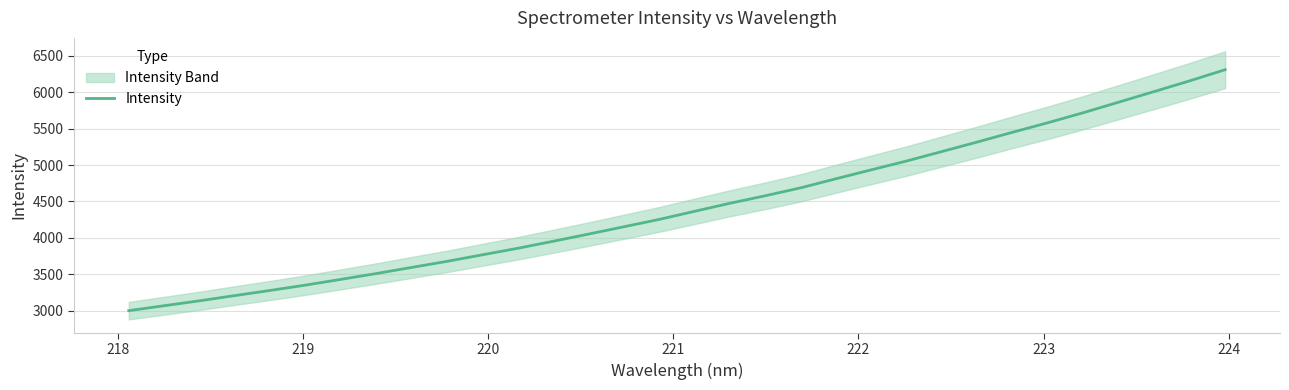

What is the lowest value of the Intensity series?

3001.2